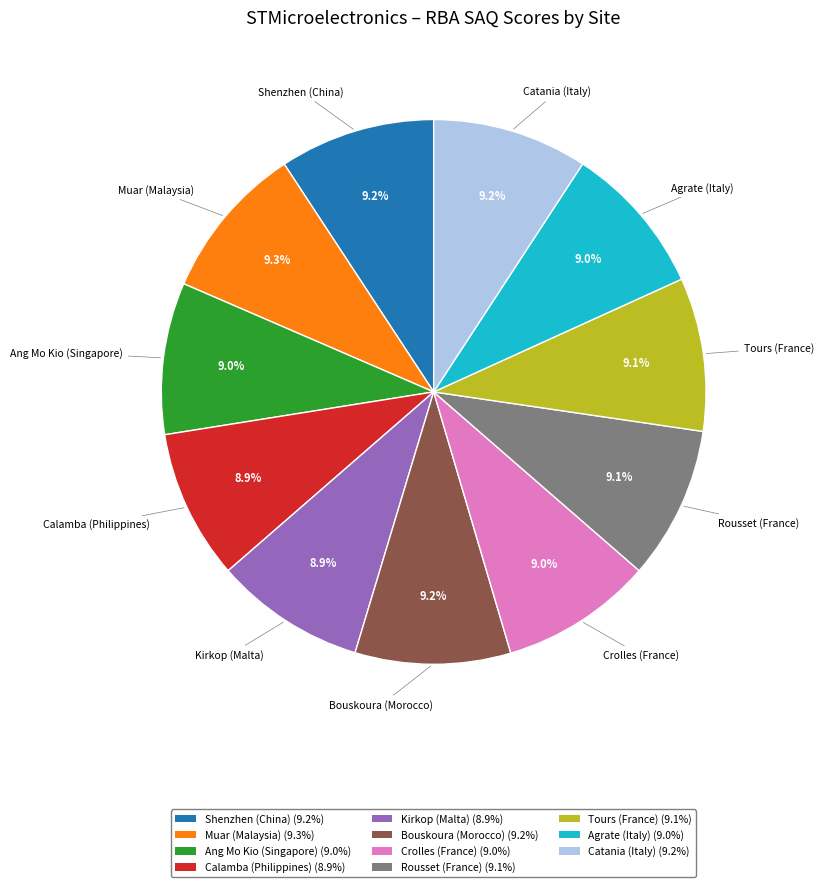

How many slices are in this pie chart?

11